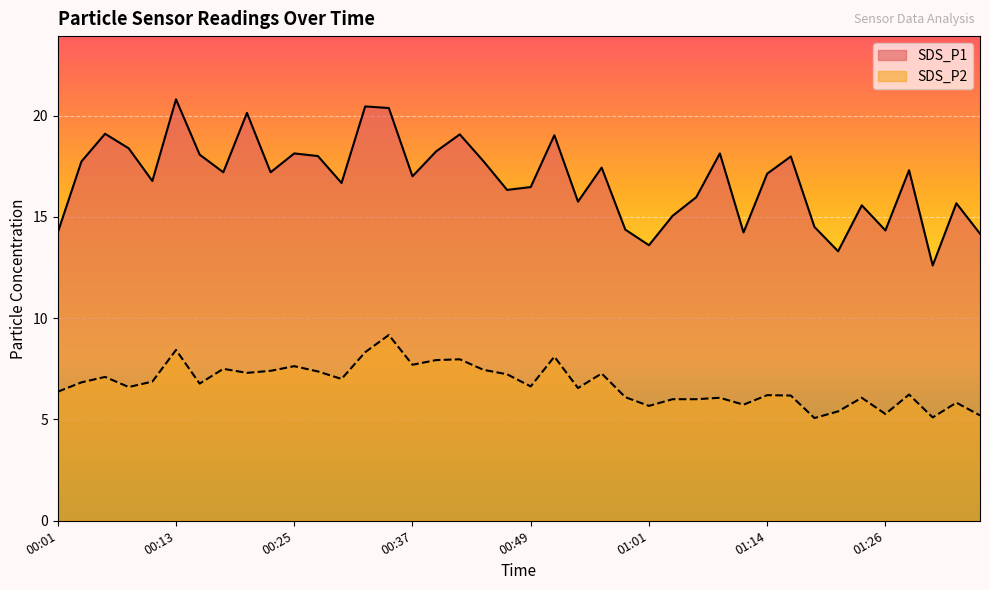

Where is the first local minimum for SDS_P1?

00:11